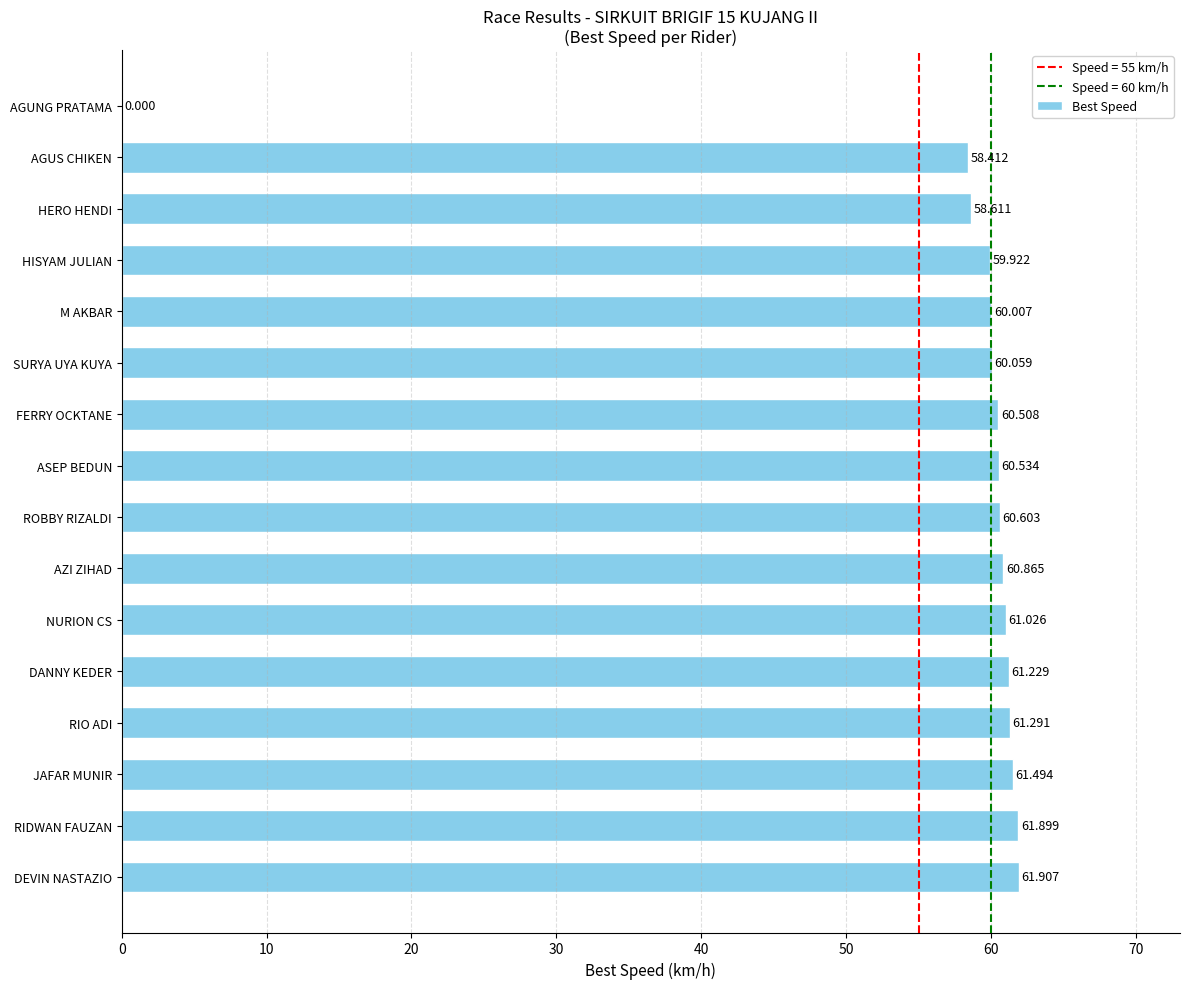

Between RIO ADI and HISYAM JULIAN, which is larger?

RIO ADI